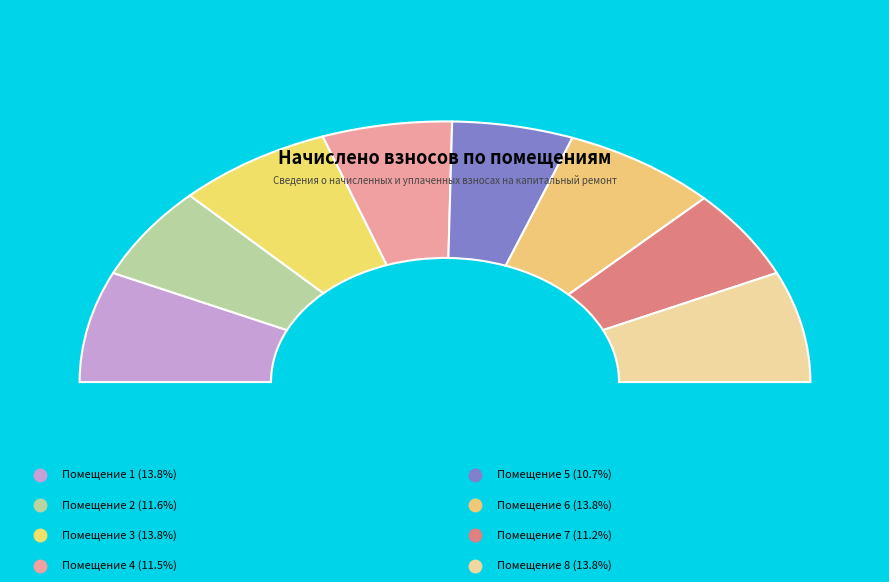

Do 5 and 1 together represent more than half of the pie?

No